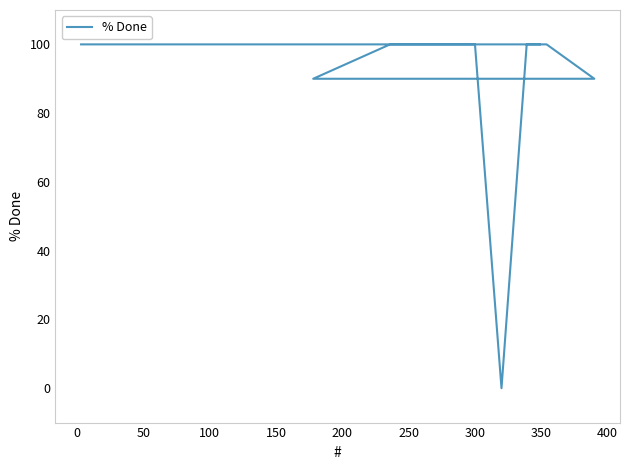

What is the average value?

95